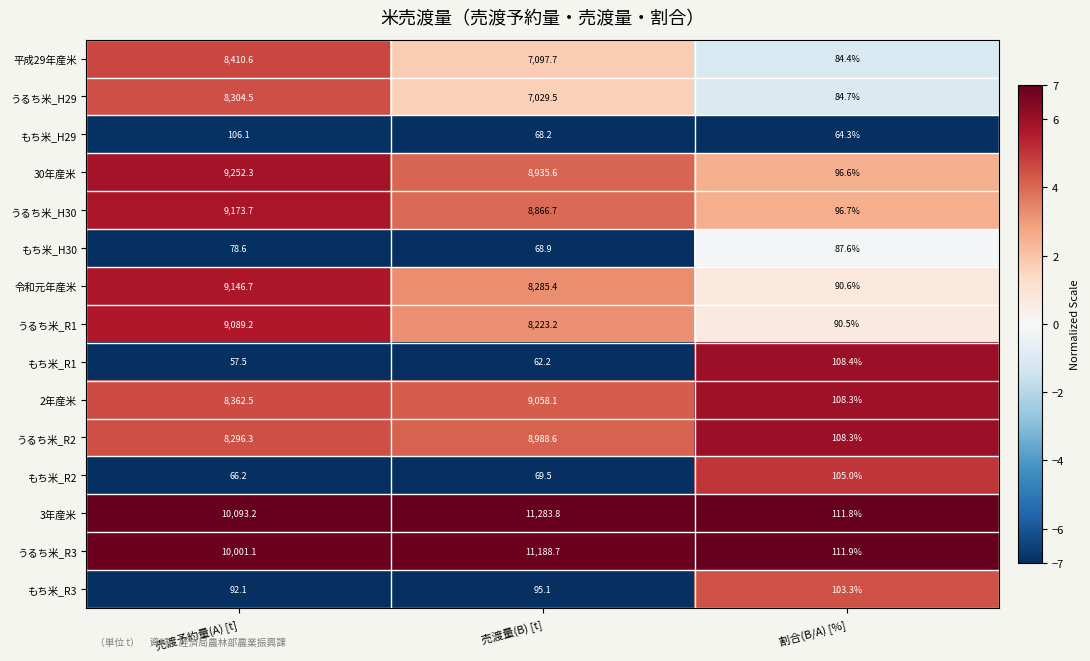

What is the difference between the maximum and minimum values in the 3年産米 series?

11172.0